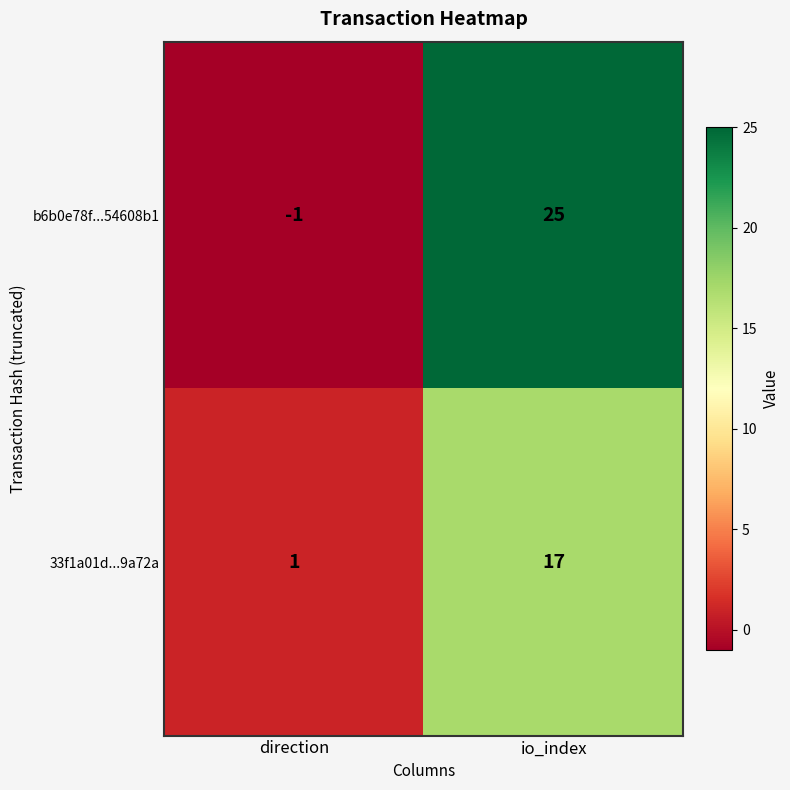

At how many categories does at least one series exceed 6?

1